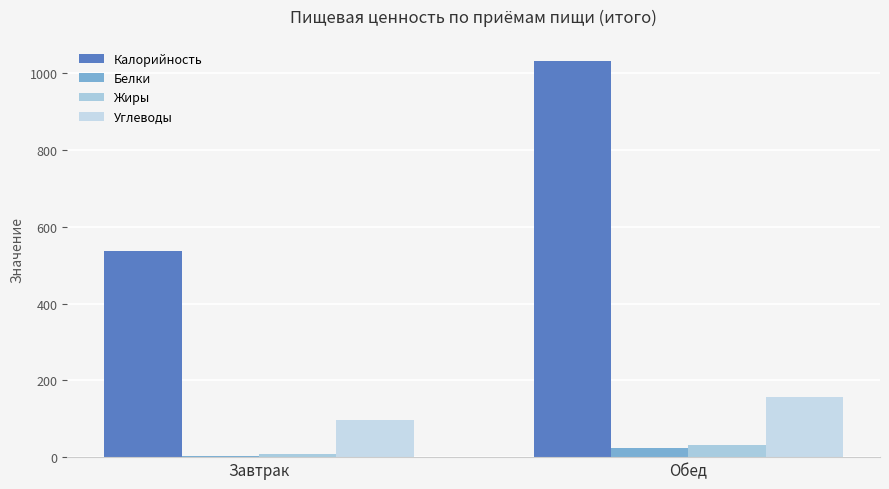

Are the bars horizontal?

No